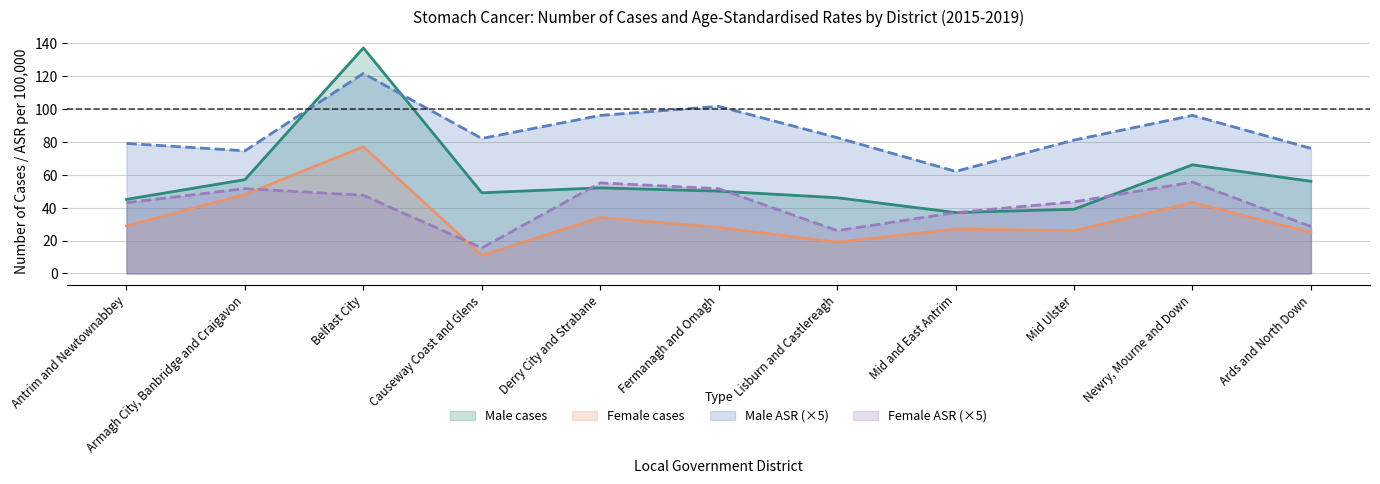

Does the chart have visible grid lines?

Yes